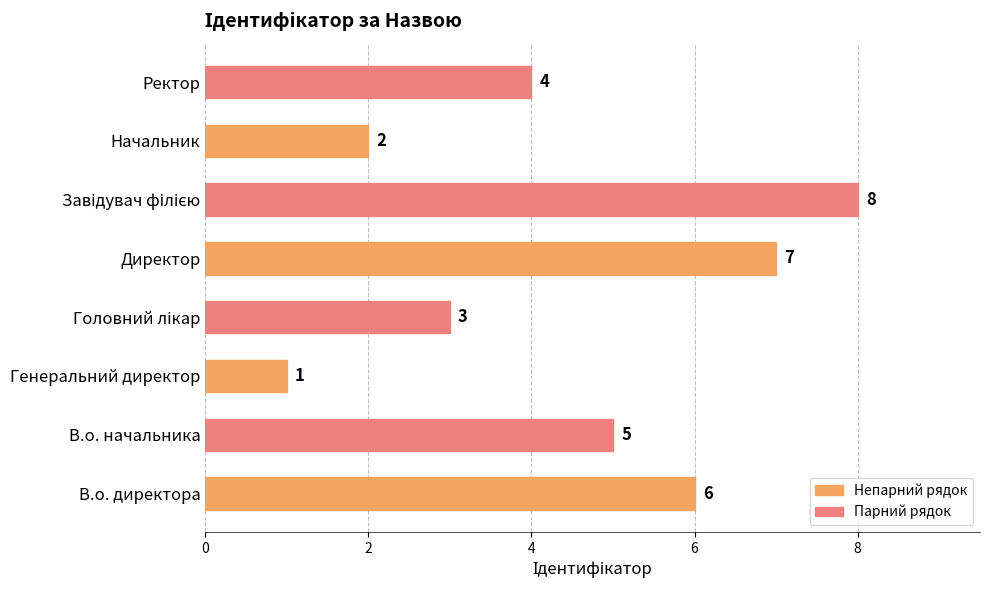

How many values are between 3 and 7?

5